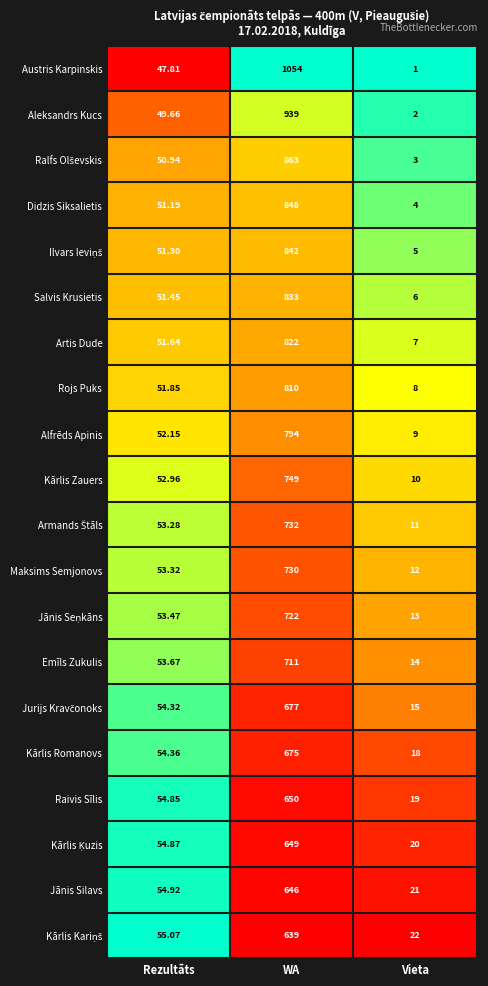

What is the maximum value shown in the chart?

1054.0